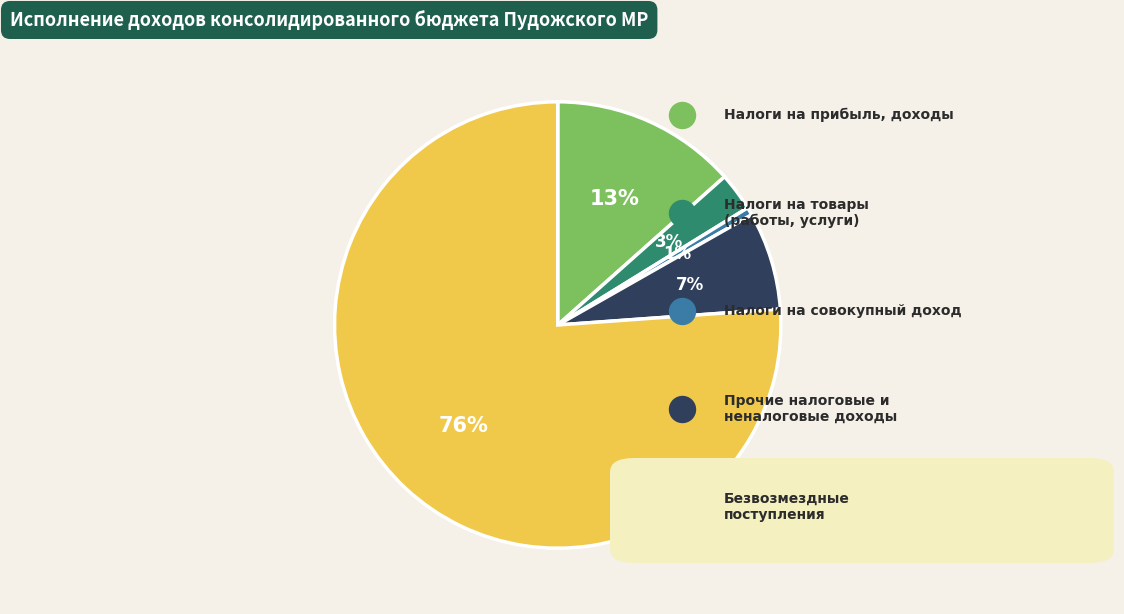

Count the number of slices in the pie.

5